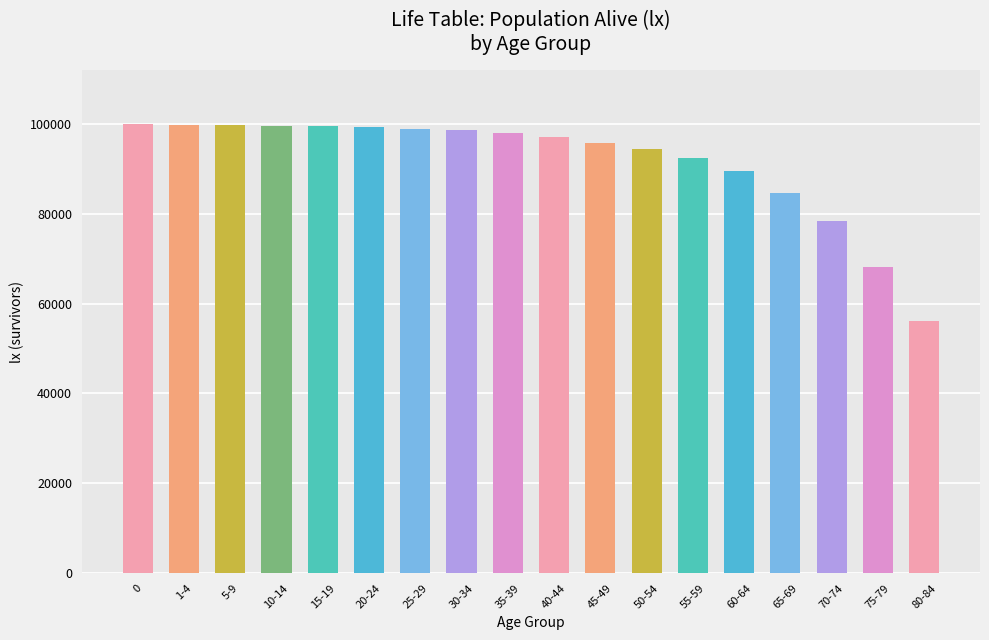

What is the label of the 4th bar from the right?

65-69